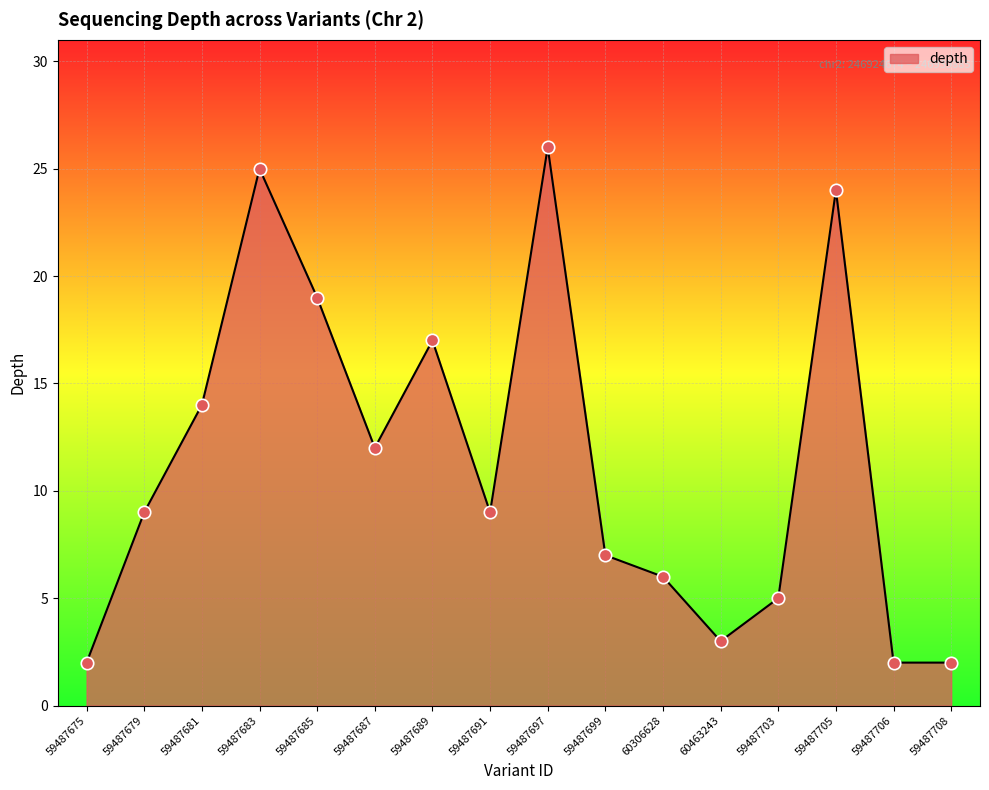

What is the change in value from 59487675 to 60463243?

+1